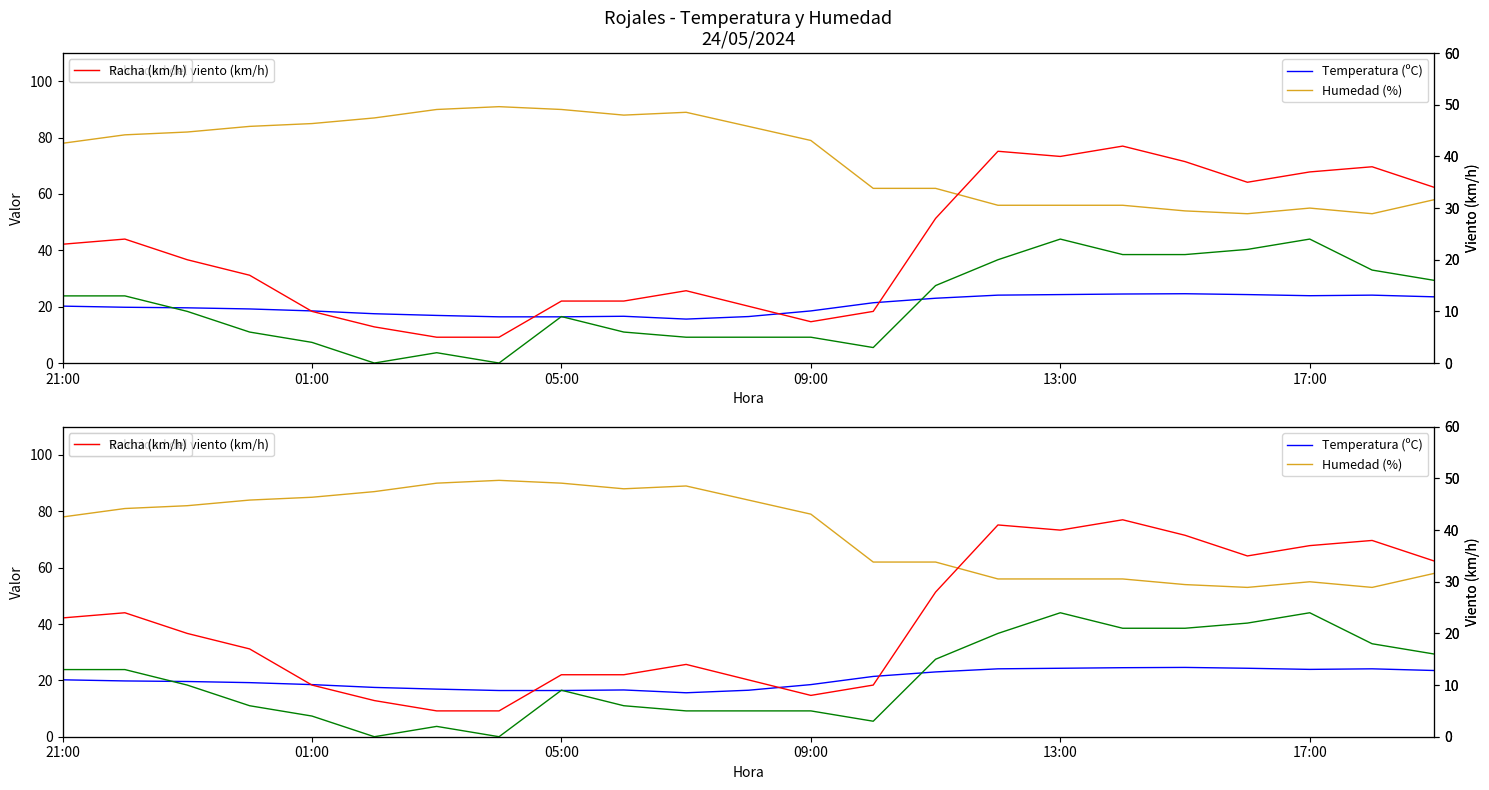

Which has a higher value, 18 or 15?

18